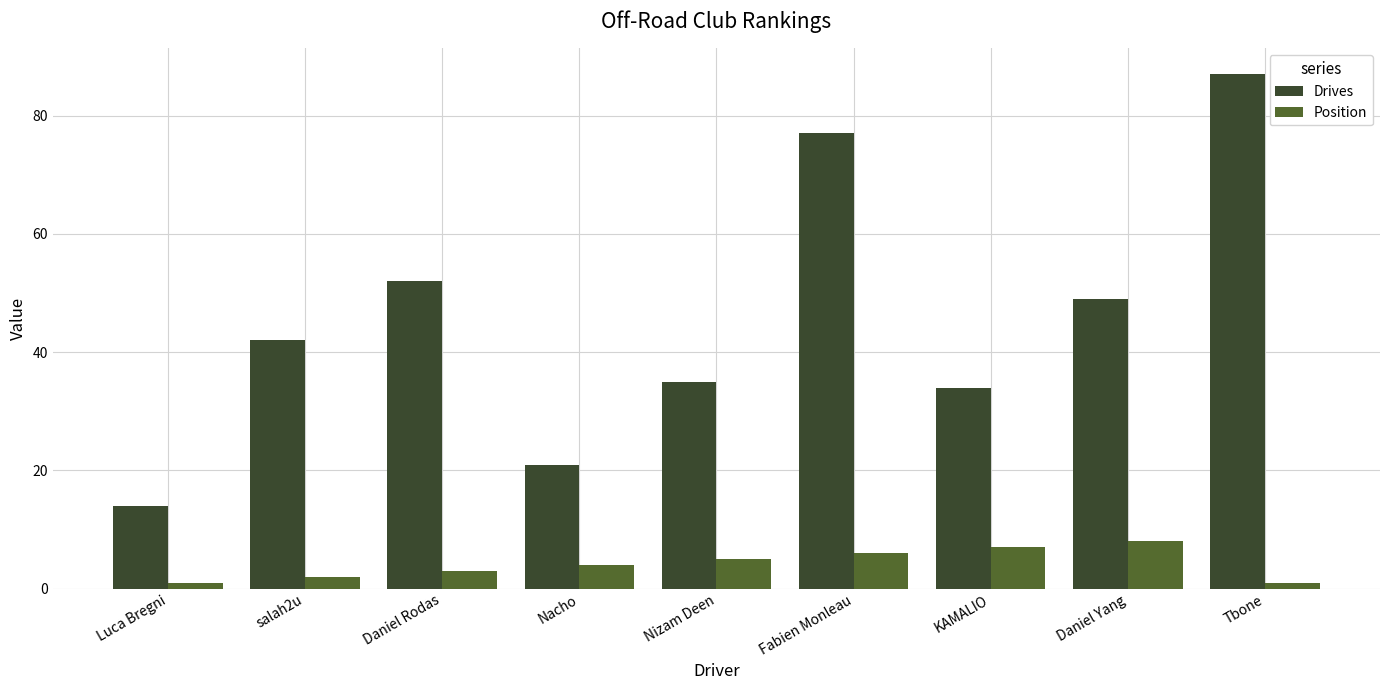

List the labels in order of Drives value, smallest first.

Luca Bregni, Nacho, KAMALIO, Nizam Deen, salah2u, Daniel Yang, Daniel Rodas, Fabien Monleau, Tbone